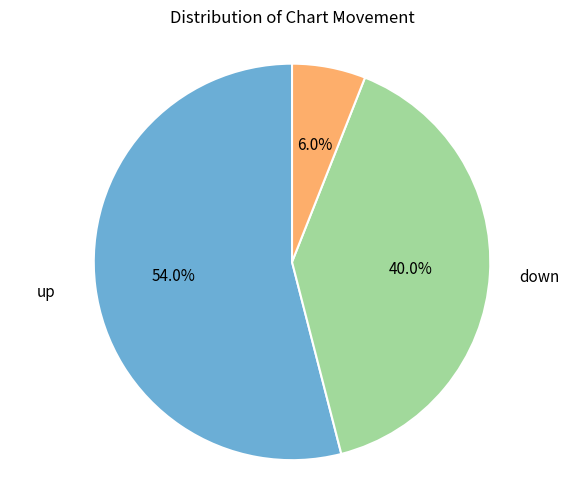

To the nearest percent, what is the difference between the largest and smallest slice percentages?

48%